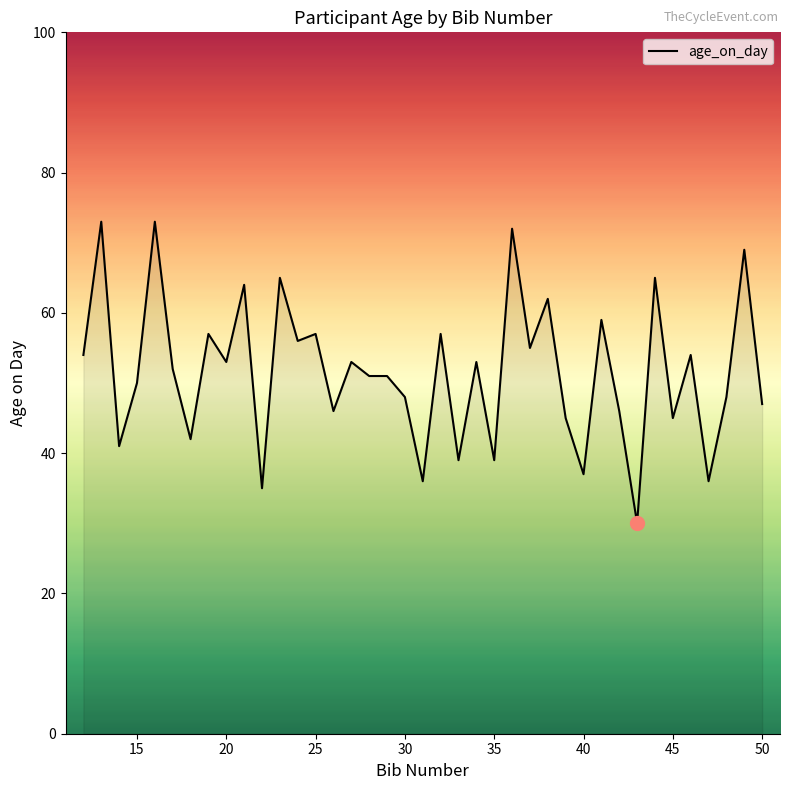

What is the difference between the maximum and minimum values?

43